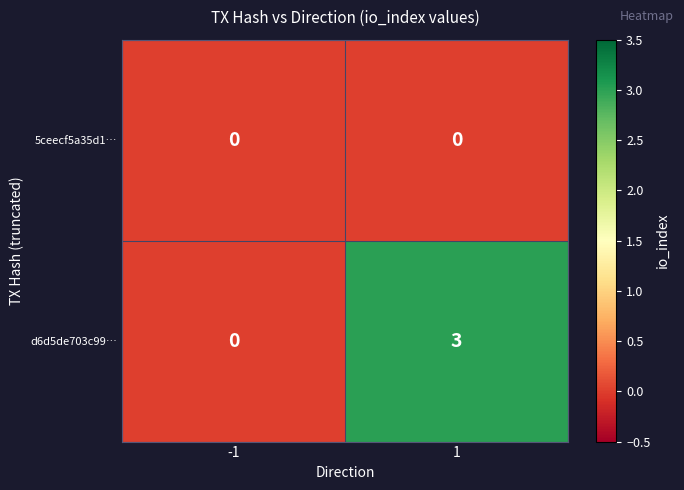

At which category is the sum across all series the highest?

1